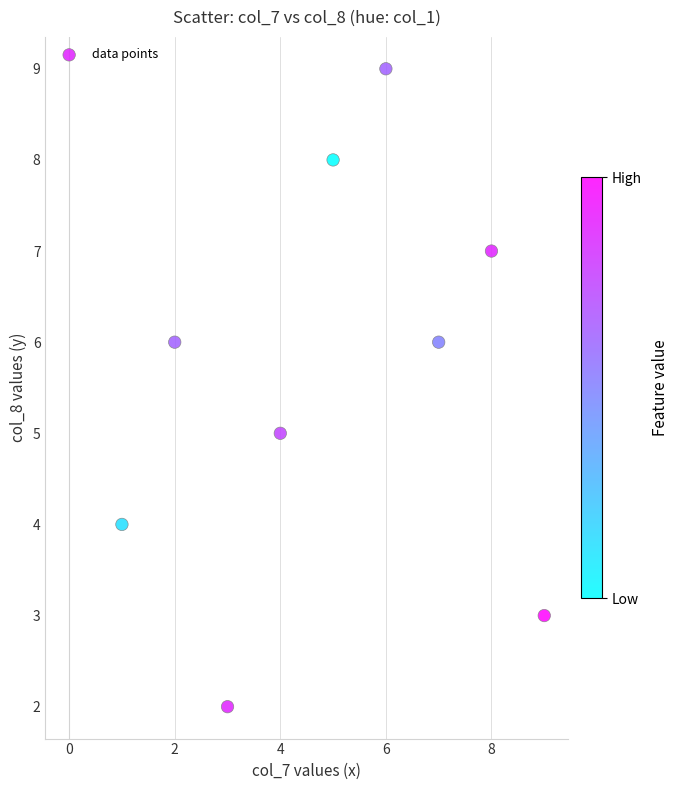

What is the average Y value?

6